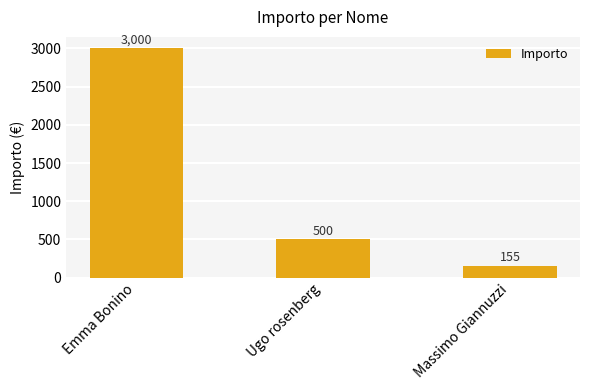

At which label is the value closest to 1577?

Ugo rosenberg